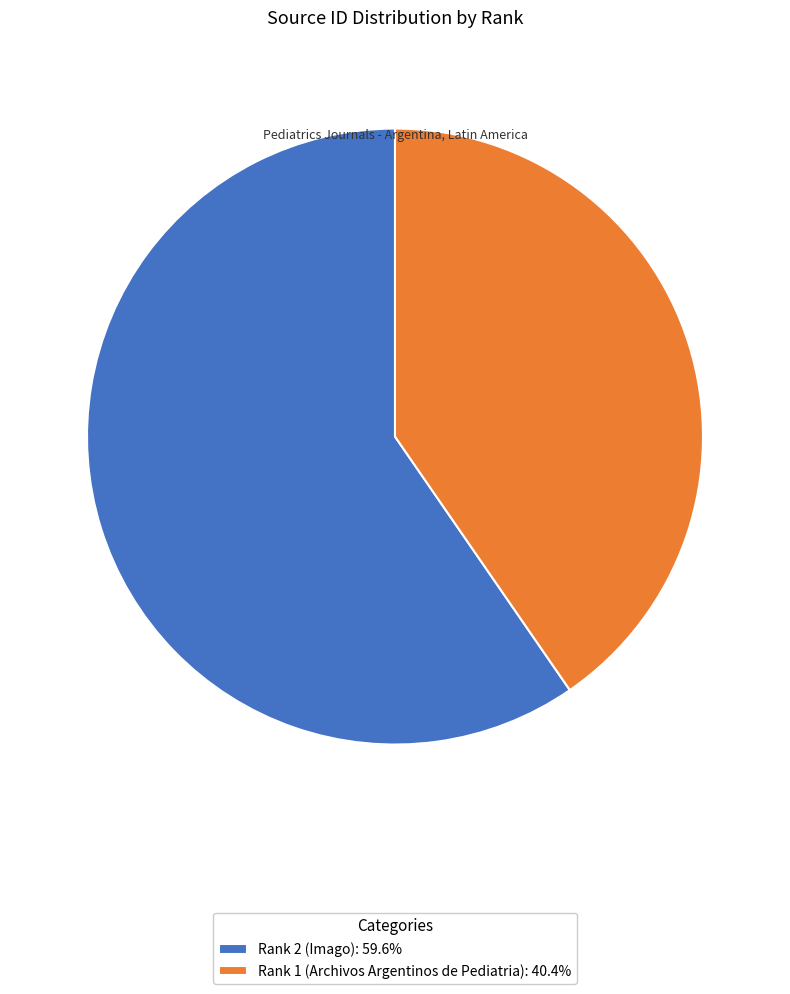

Does Rank 1 (Archivos Argentinos de Pediatria) account for over 50% of the chart?

No